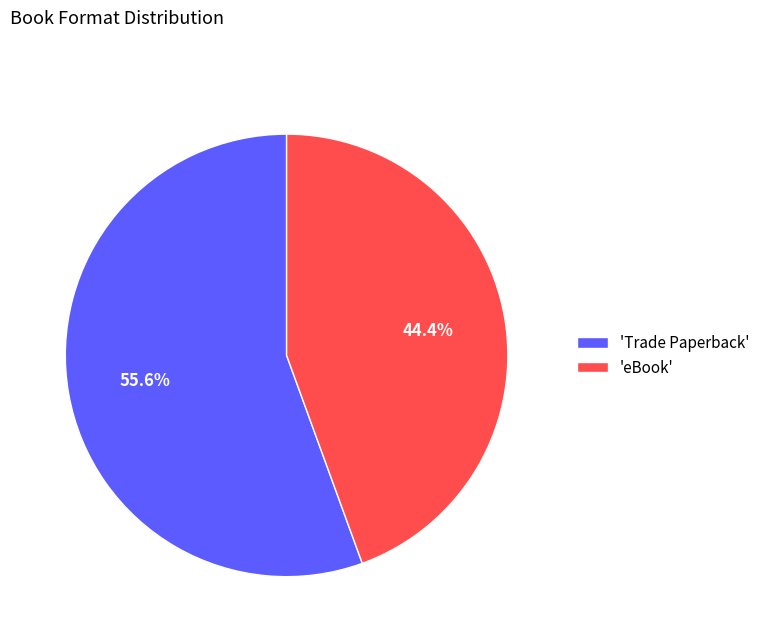

What is the total percentage of 'Trade Paperback' and 'eBook'?

100.0%